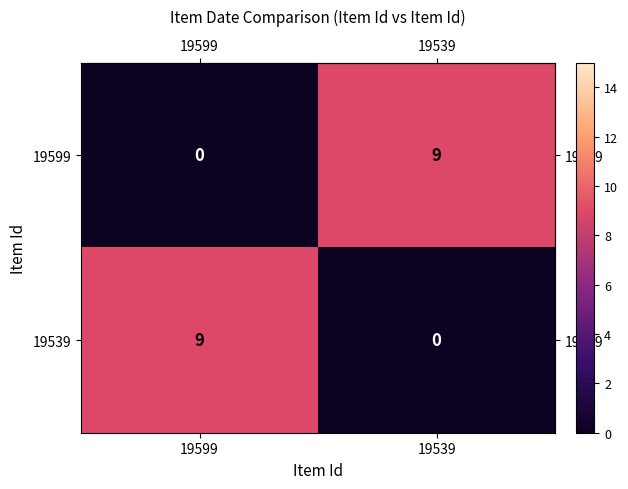

Reading right to left, transcribe all the data shown in this chart.

19599: 19539=9	19599=0
19539: 19539=0	19599=9